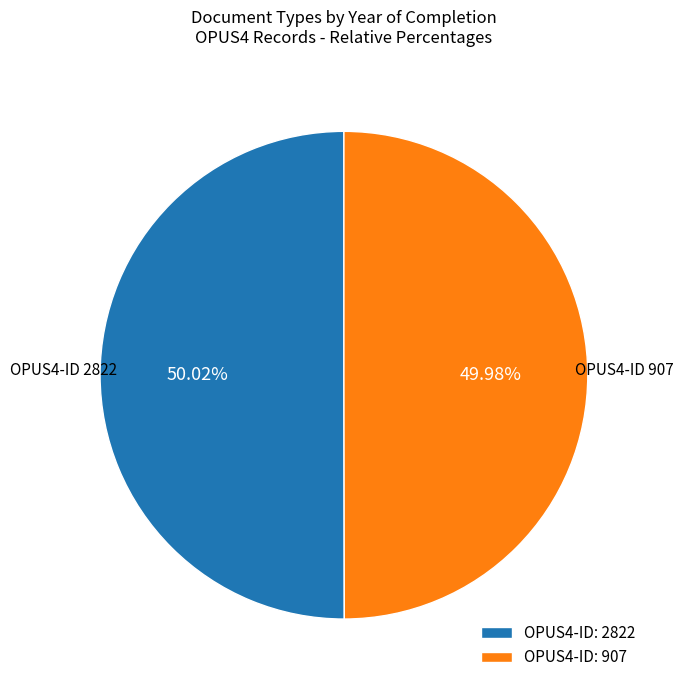

What is the ratio of the value at OPUS4-ID: 907 to the value at OPUS4-ID: 2822?

1.0